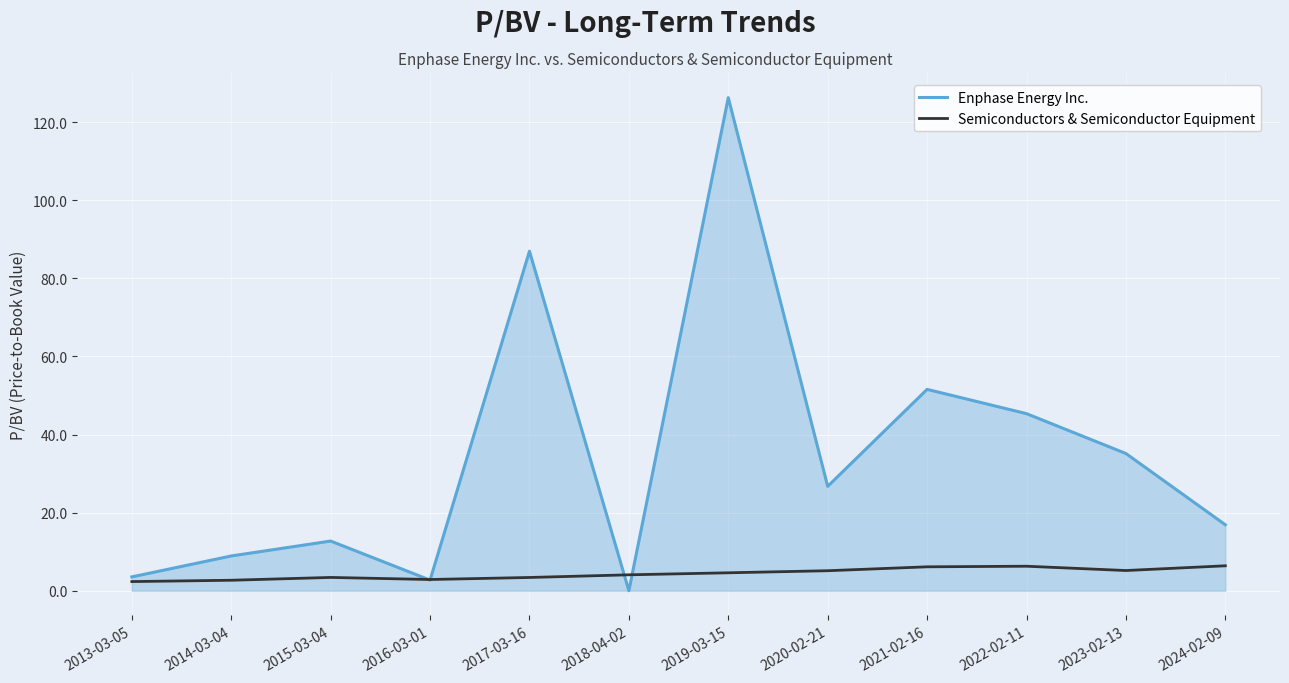

In Semiconductors & Semiconductor Equipment, how many points are lower than both neighbors (excluding endpoints)?

2